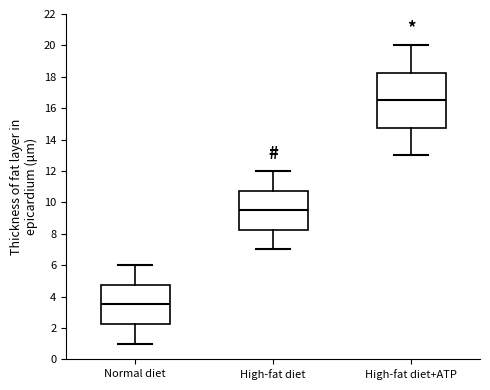

Reading left to right, transcribe this box plot: for each box, give where its median line is, the range the box spans, and where its two whiskers end, as read against the y-axis. The values are not printed on the chart, so give them approximately, as read against the axis.

Normal diet: median 3.6, box 2.2 to 4.8, whiskers 1.0 to 6.0
High-fat diet: median 9.6, box 8.2 to 10.8, whiskers 7.0 to 12.0
High-fat diet+ATP: median 16.6, box 14.8 to 18.2, whiskers 13.0 to 20.0